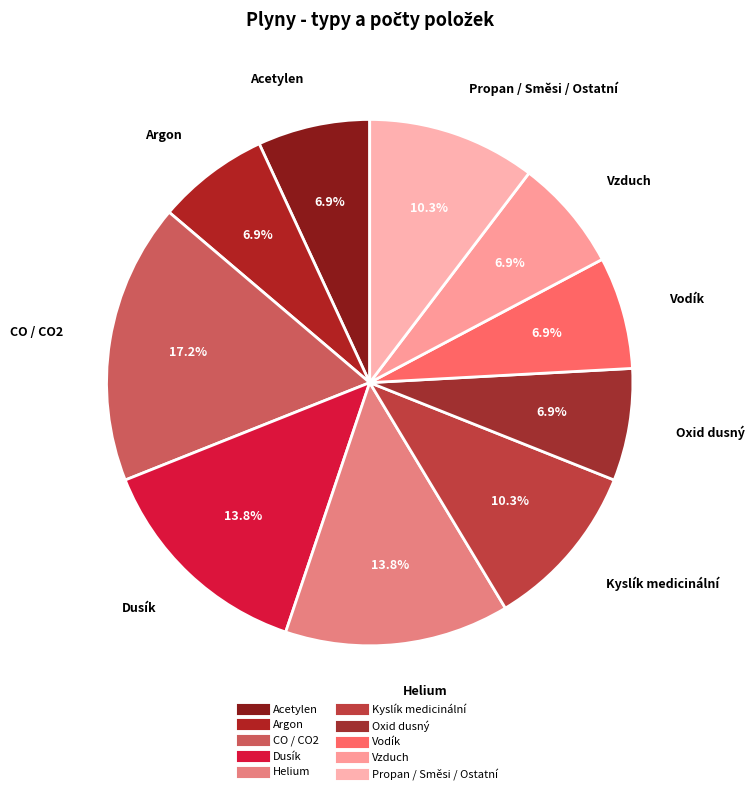

How many segments does this pie chart have?

10